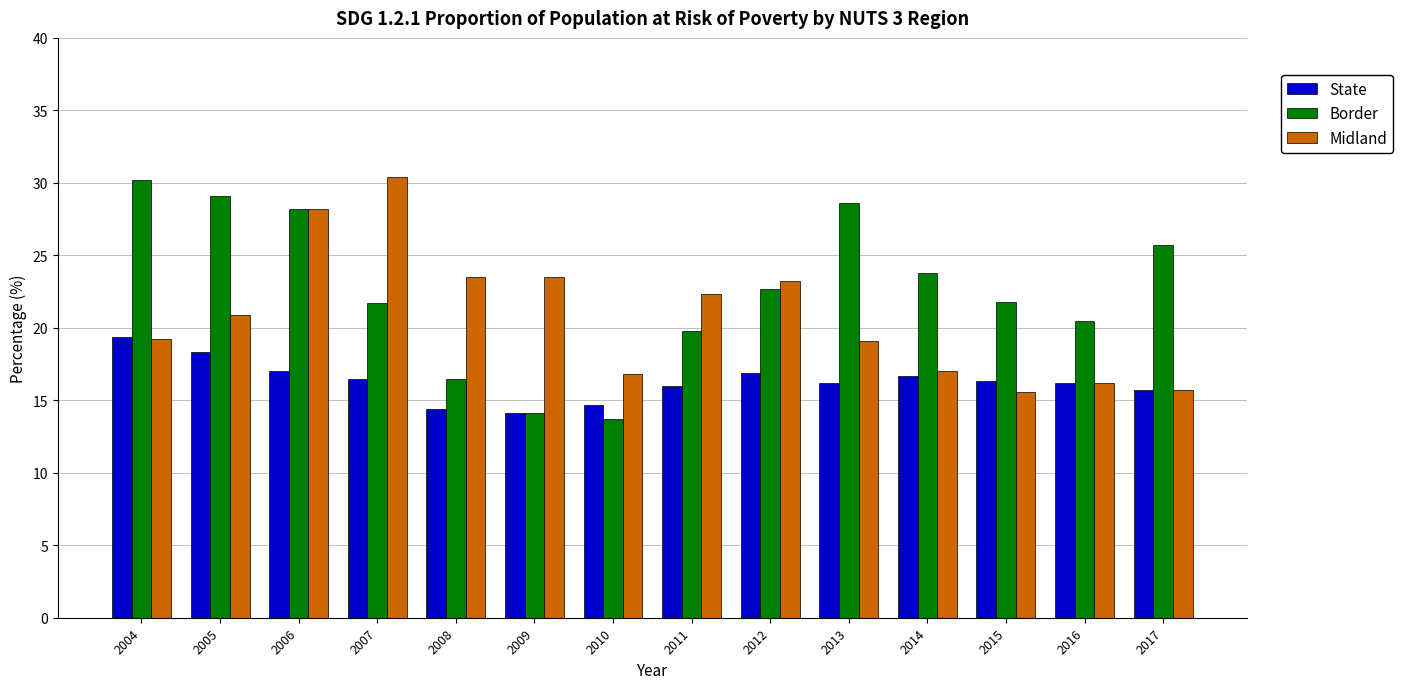

How many bars are there in each group?

3